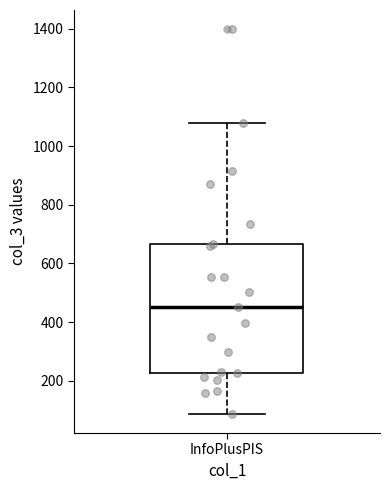

Where is the lower edge of the box for InfoPlusPIS on the y-axis? The values are not printed on the chart, so give them approximately, as read against the axis.

220